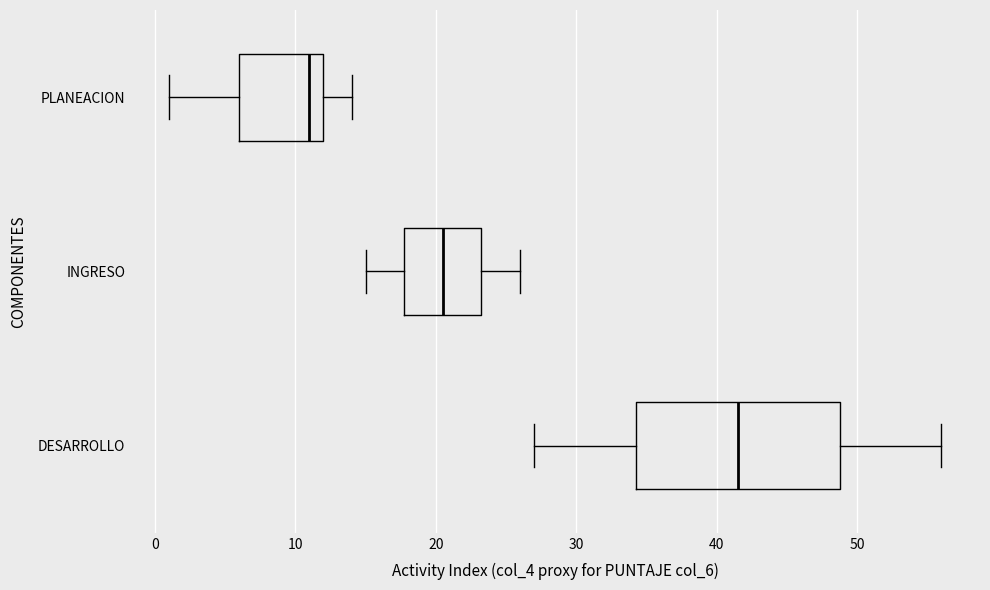

Where is the left edge of the box for DESARROLLO on the x-axis? The values are not printed on the chart, so give them approximately, as read against the axis.

34